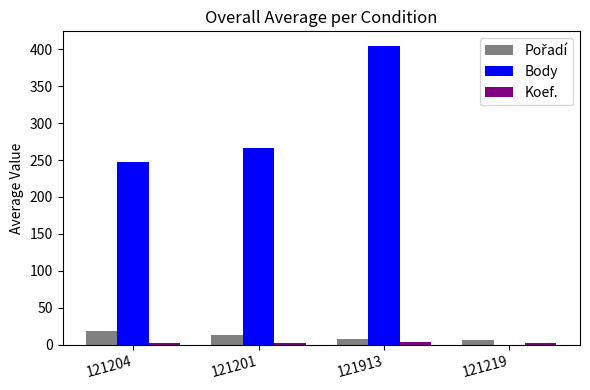

At which label does Body reach its peak?

121913